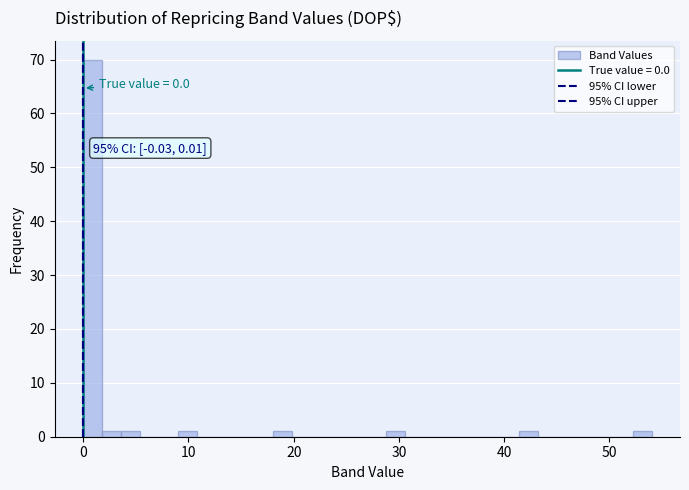

Read against the x-axis, roughly where is the centre of the tallest bar?

1